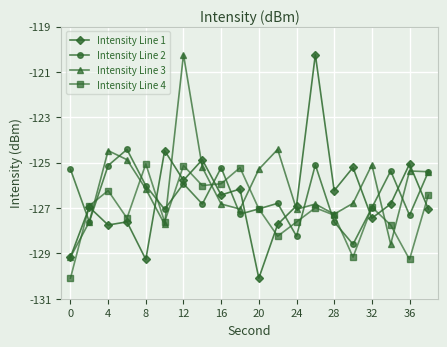

What is the value of the Intensity Line 3 point at the 10th from the left?

-127.0